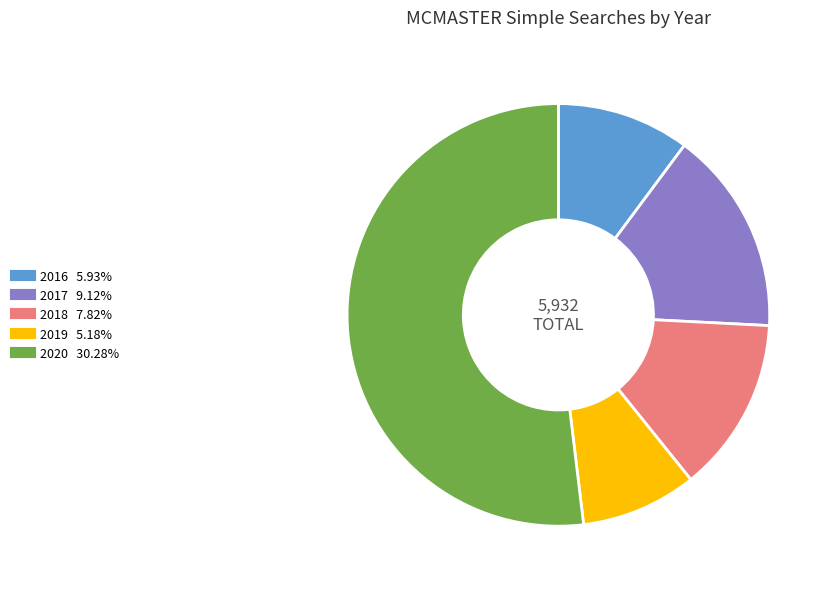

What is the largest slice in the pie chart?

2020